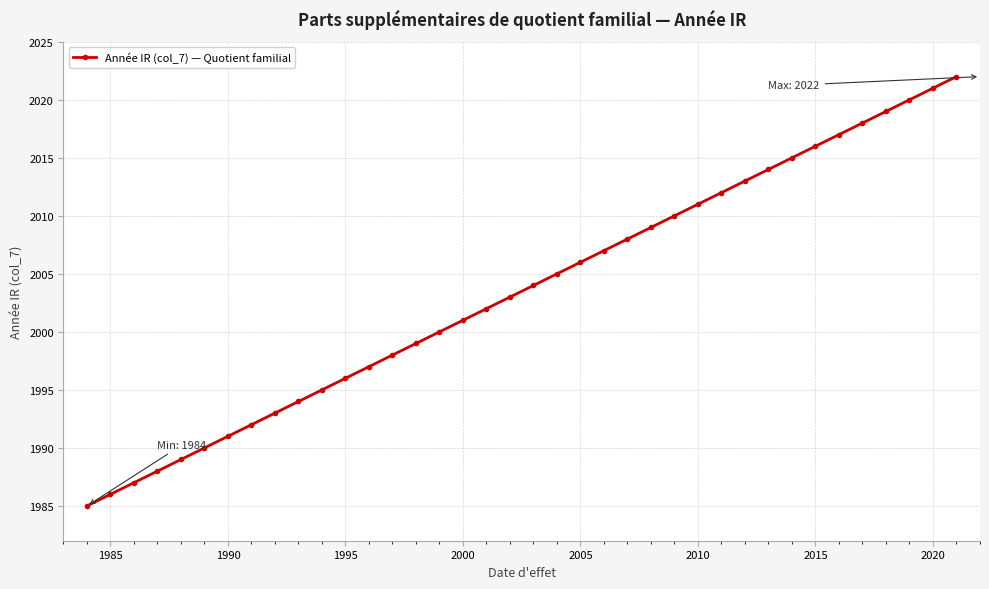

What is the smallest value displayed?

1985